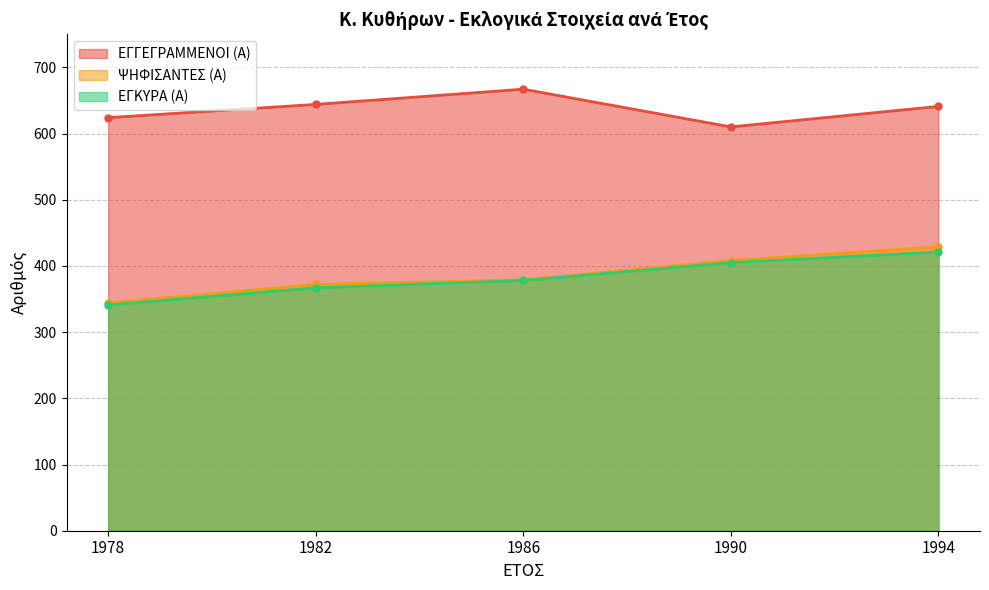

What is the approximate value of ΕΓΚΥΡΑ (Α) at 1982?

367